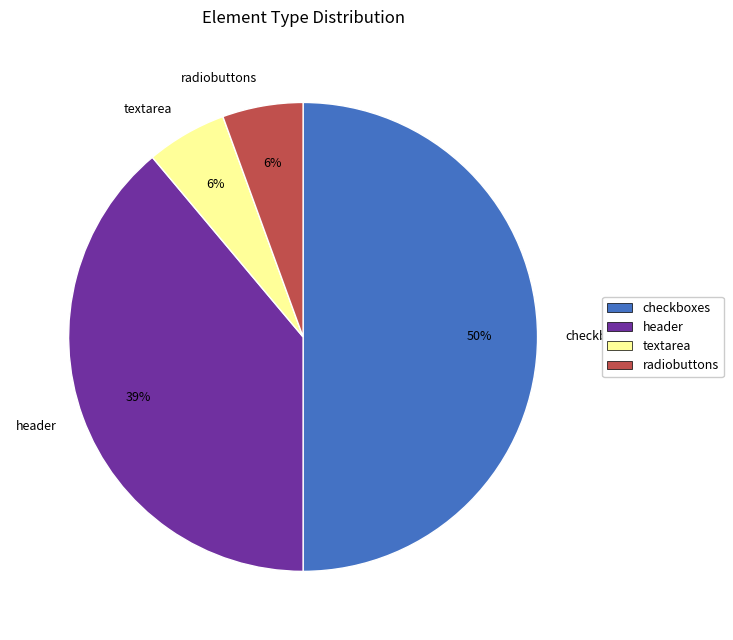

The textarea slice represents 19% of the pie. True or false?

False